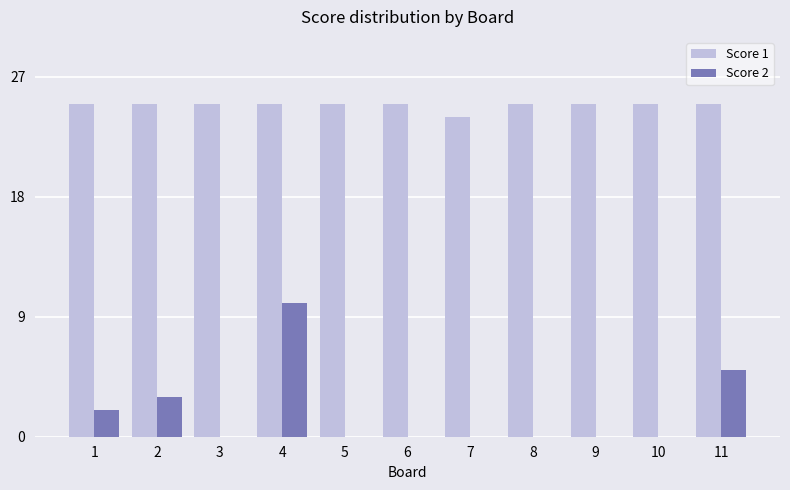

Count the Score 2 values in the range 0 to 3.

9